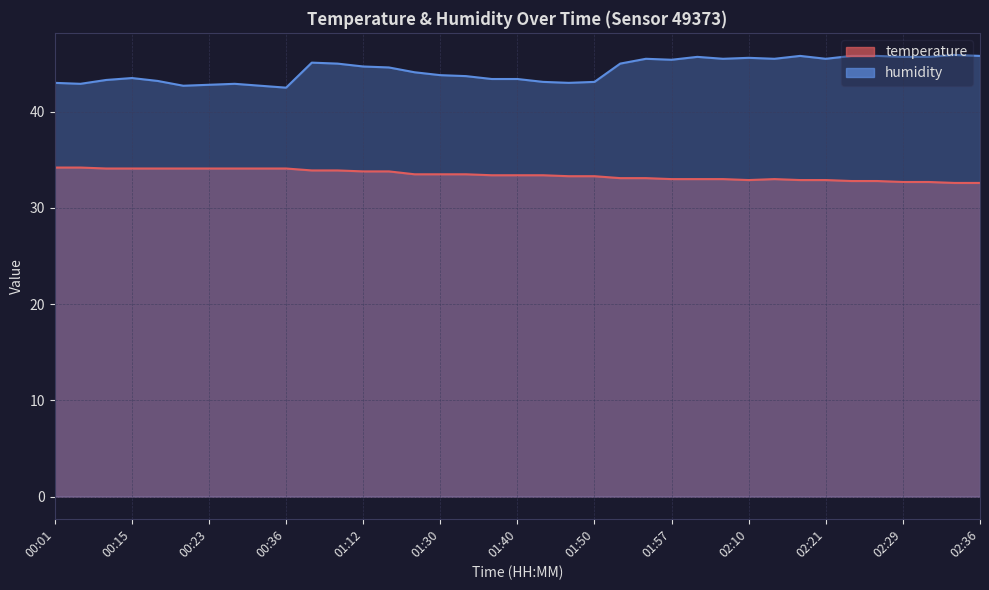

At which category is the sum across all series the highest?

00:58